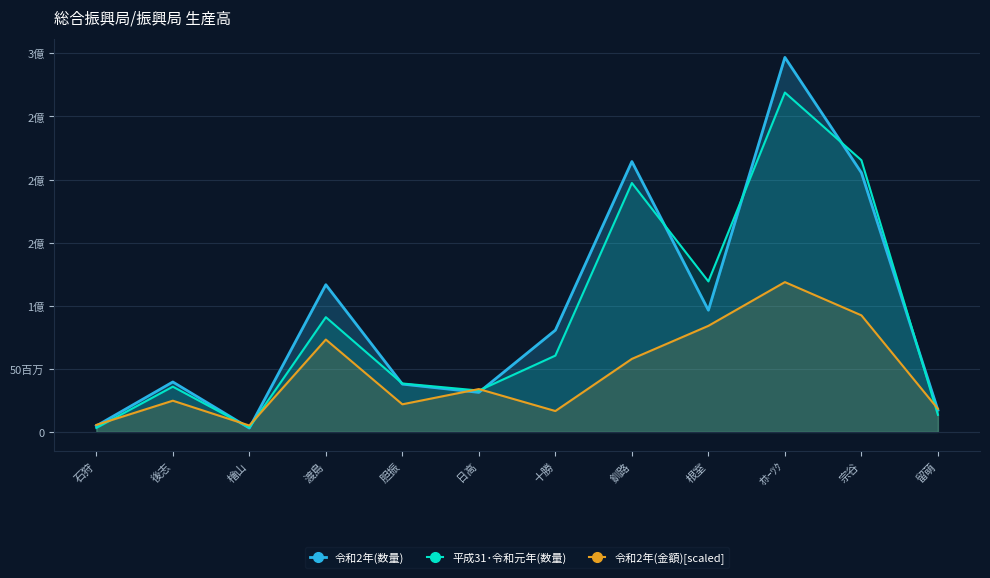

Reading left to right, list all the values displayed in this chart.

令和2年(数量): 石狩=4745782.6	後志=39585122.2	檜山=3049931.2	渡島=116653895.7	胆振=37883551.0	日高=31323054.3	十勝=80627897.2	釧路=214251618.3	根室=96429533.5	ｵﾎｰﾂｸ=296776271.7	宗谷=205416713.9	留萌=17252962.1
平成31･令和元年(数量): 石狩=3145699.1	後志=35864743.8	檜山=3382663.3	渡島=90920654.6	胆振=38379422.5	日高=32771209.5	十勝=60467495.1	釧路=197252880.1	根室=119261711.5	ｵﾎｰﾂｸ=268936082.7	宗谷=215303602.2	留萌=13540547.7
令和2年(金額)[scaled]: 石狩=5542143.3	後志=24737374.8	檜山=5075858.5	渡島=73187969.0	胆振=21876266.3	日高=33958669.3	十勝=16542783.5	釧路=57868652.9	根室=84048702.5	ｵﾎｰﾂｸ=118710508.7	宗谷=92371105.5	留萌=18272612.6